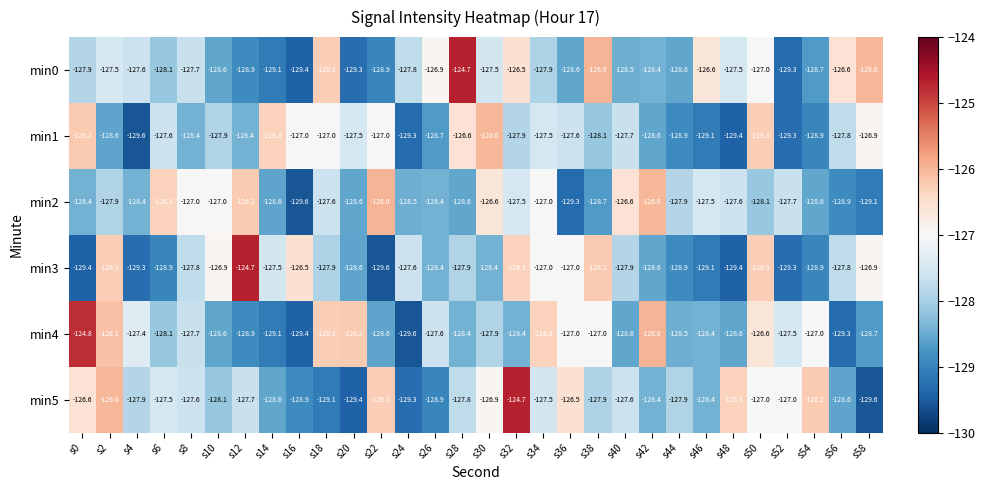

What is the spread (max minus min) of values at s14?

2.8